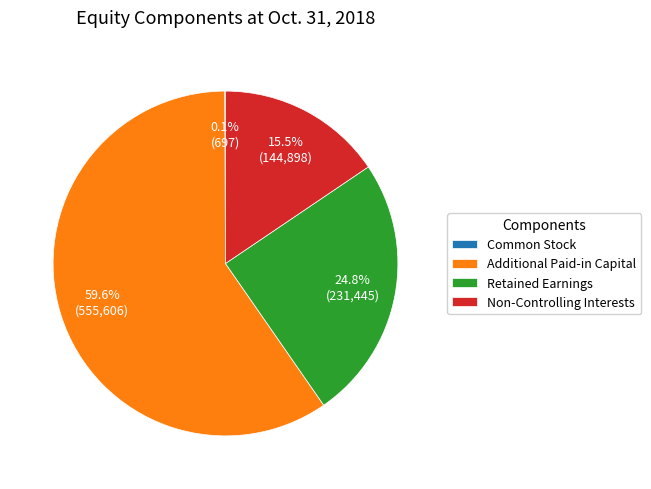

To the nearest percent, what is the average slice percentage?

25%